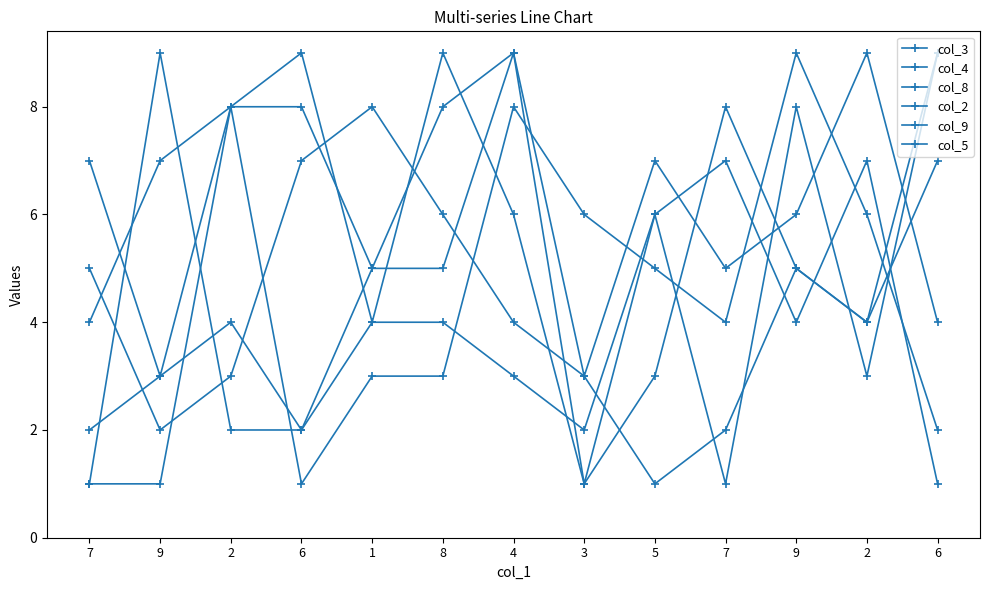

At how many categories does at least one series exceed 2?

13